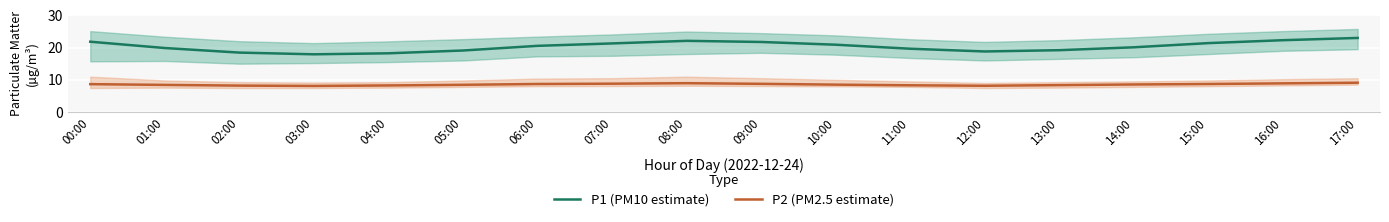

How many interior local peaks does the P2 (PM2.5 estimate) series have?

1